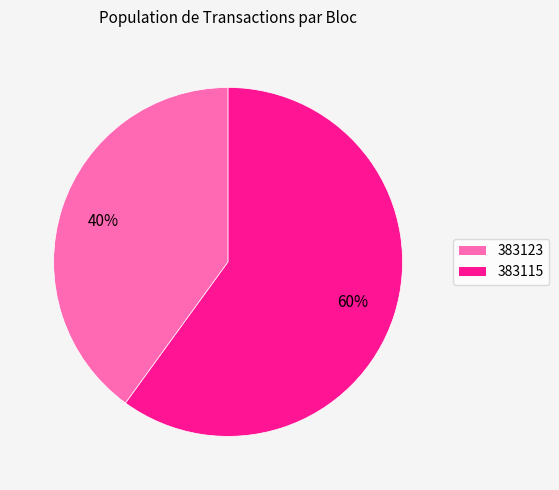

Rank the categories by value from highest to lowest.

383115, 383123